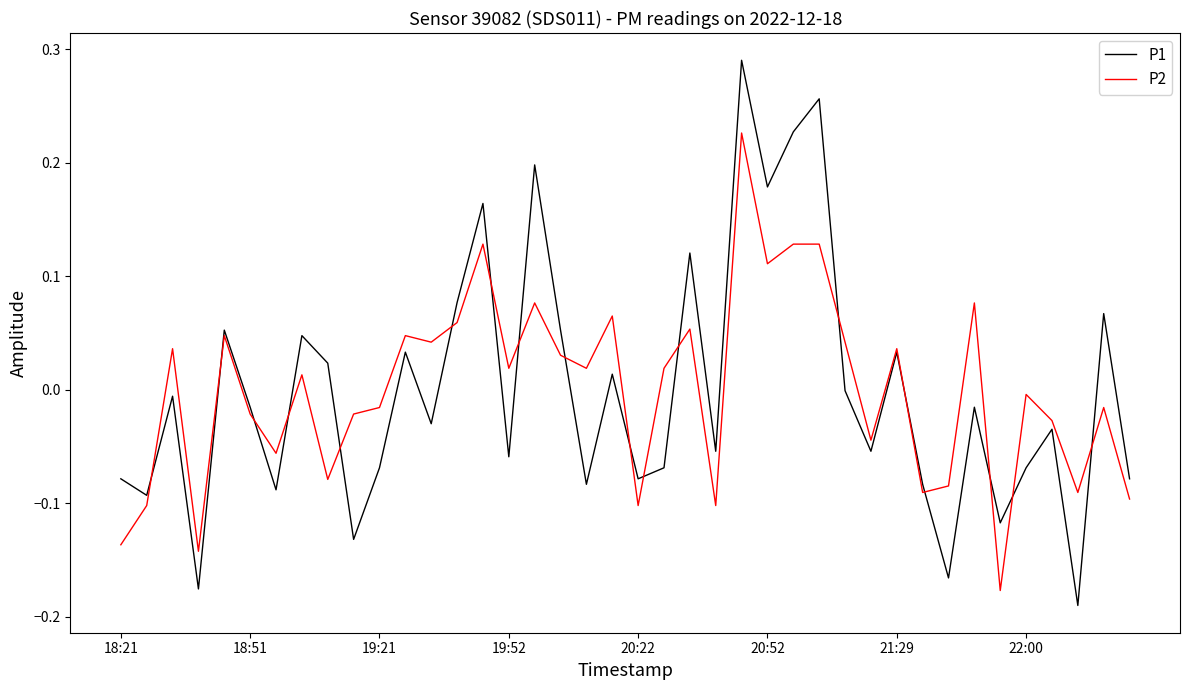

Which series has the widest spread of values?

P1